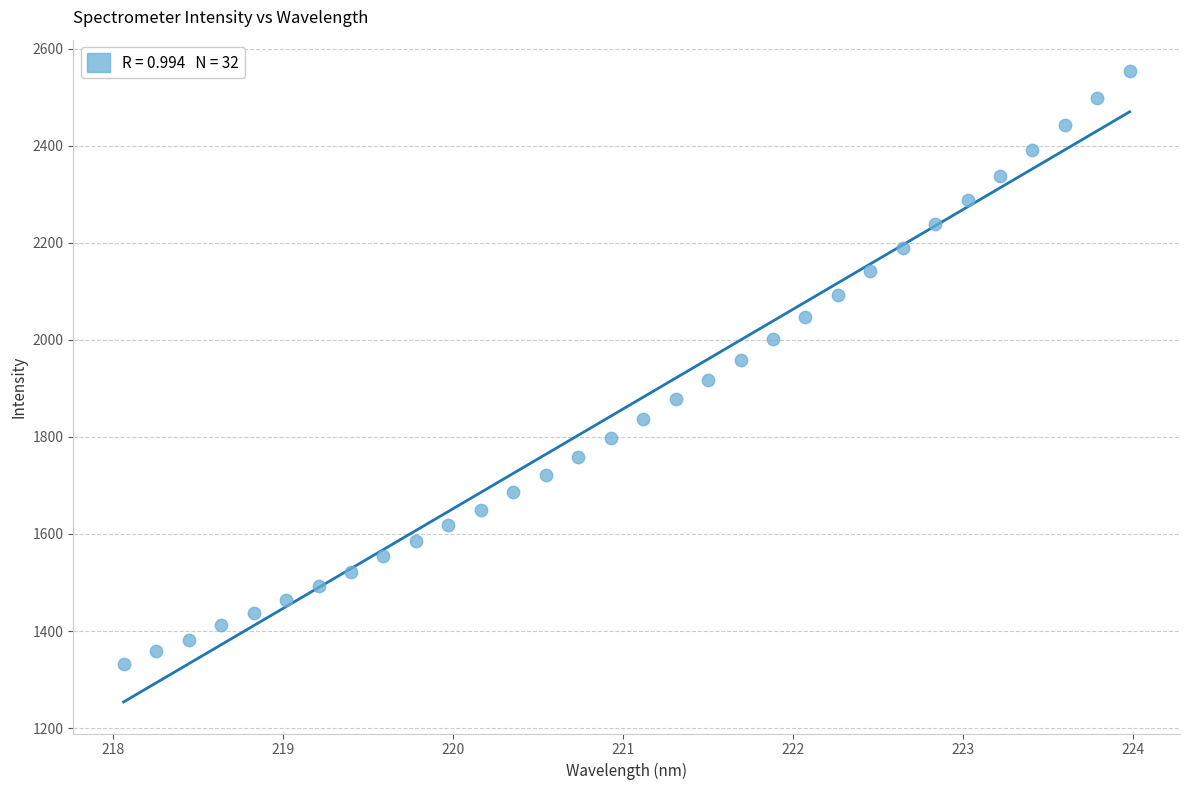

What is the range of X values (max minus min)?

5.9